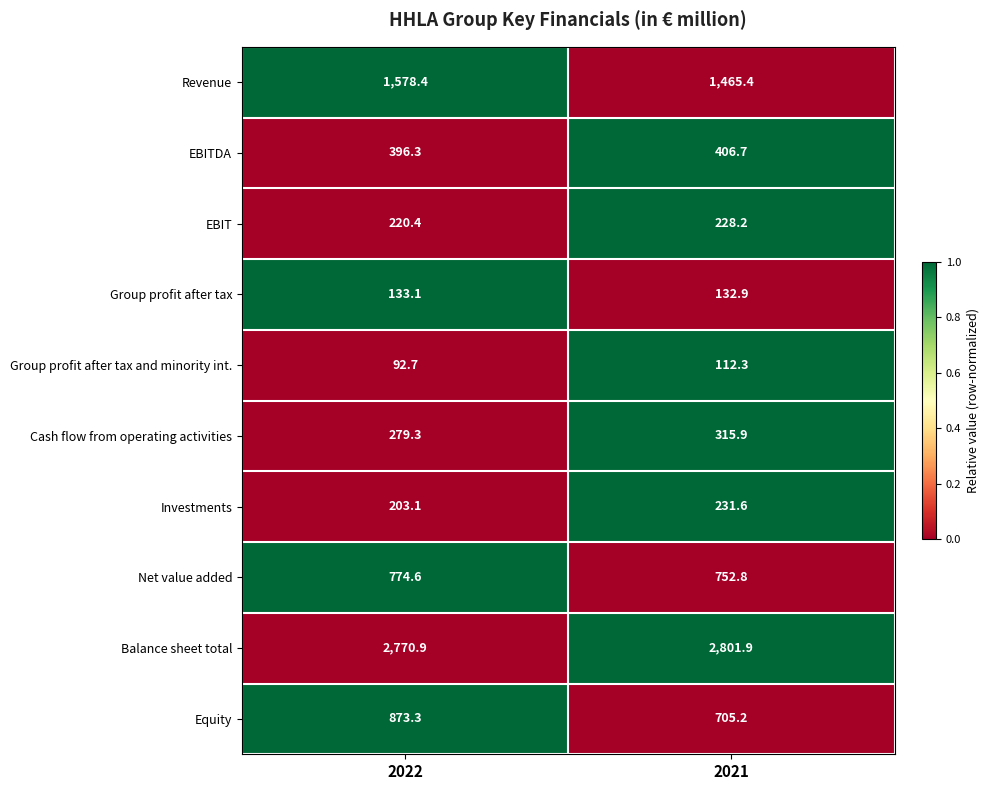

Is the value of Group profit after tax at 2021 greater than the value of EBIT at 2022?

No